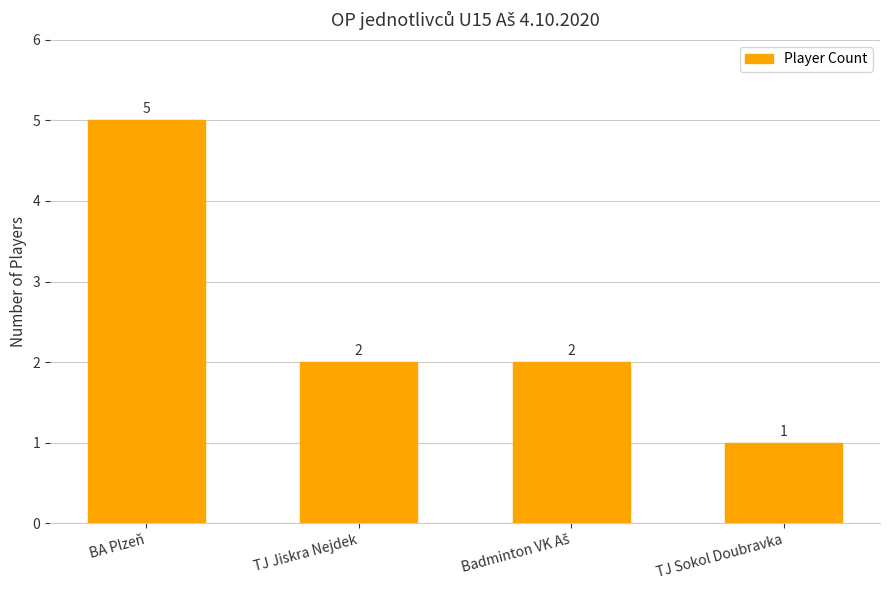

Reading left to right, list all the values displayed in this chart.

5	2	2	1